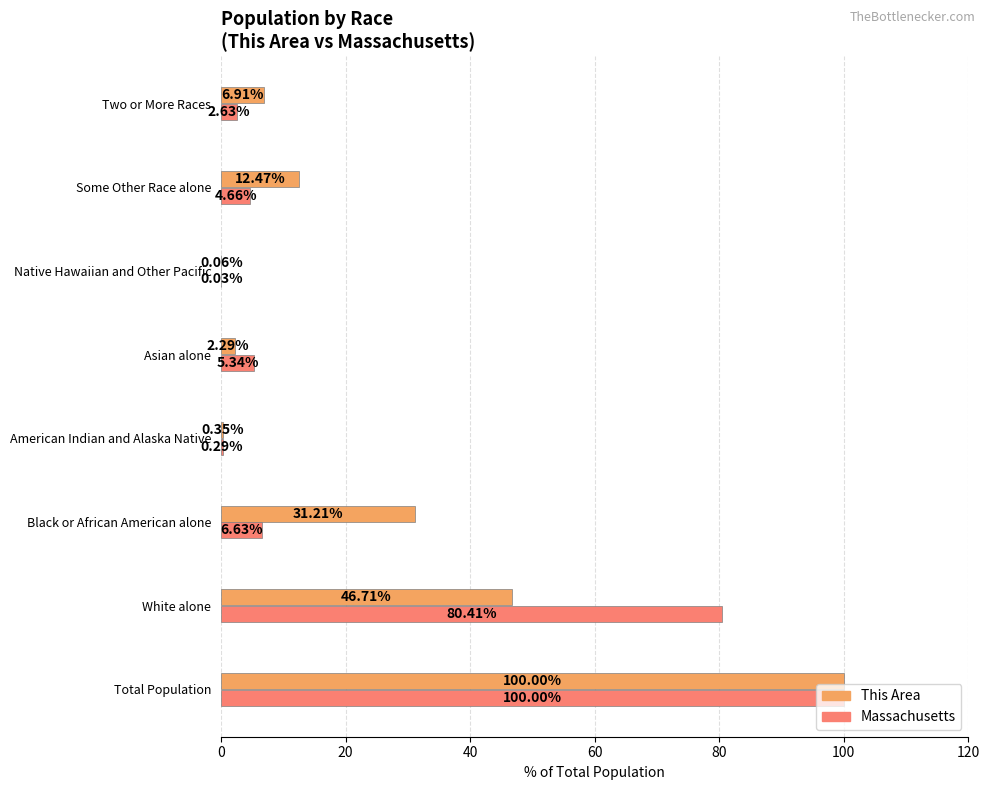

What is the sum of all This Area values?

200.0